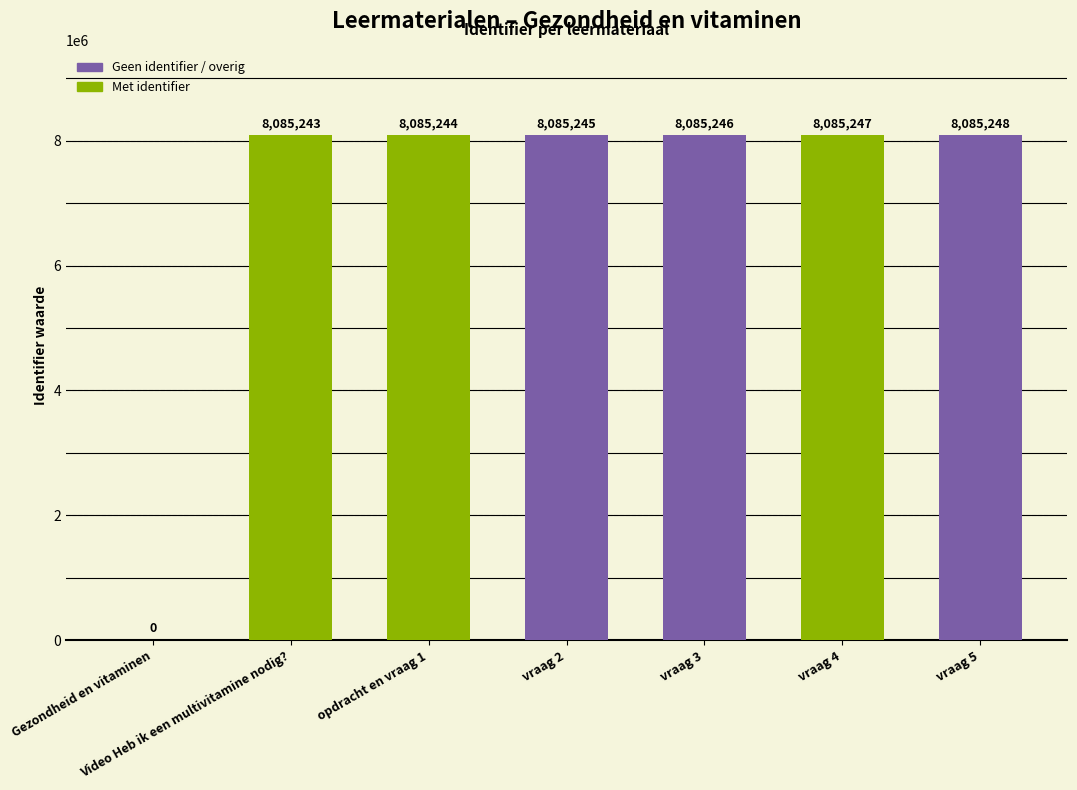

Which category has the highest value across all series?

vraag 5